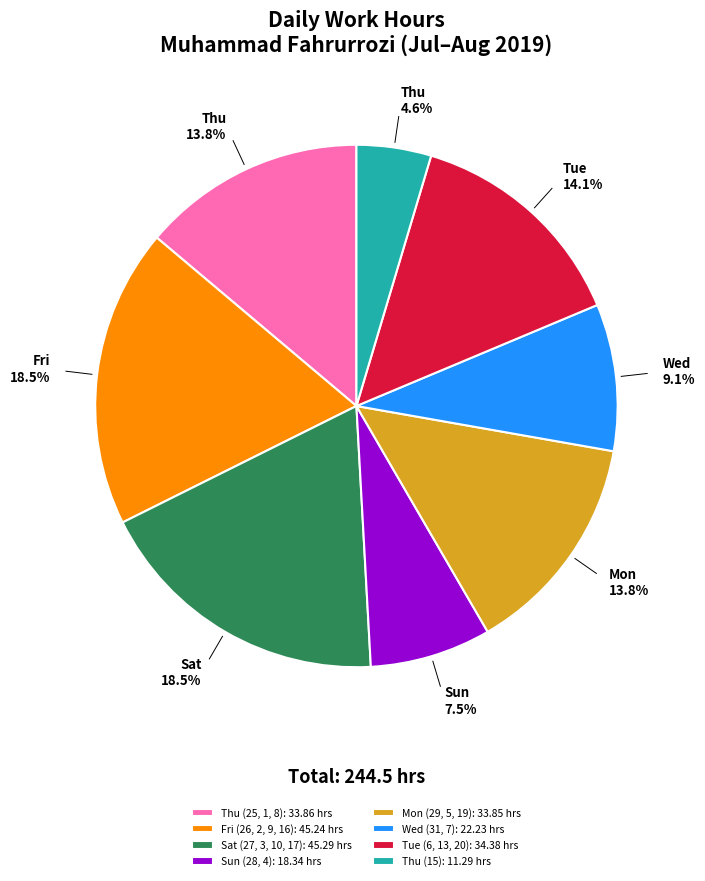

Is the sum of Mon (29, 5, 19): 33.85 hrs and Thu (25, 1, 8): 33.86 hrs greater than half?

No